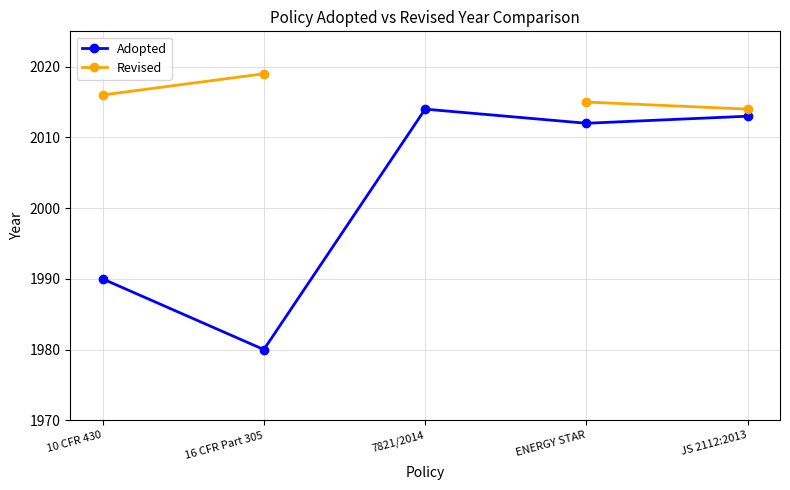

What are all the series names shown in the legend?

Adopted, Revised